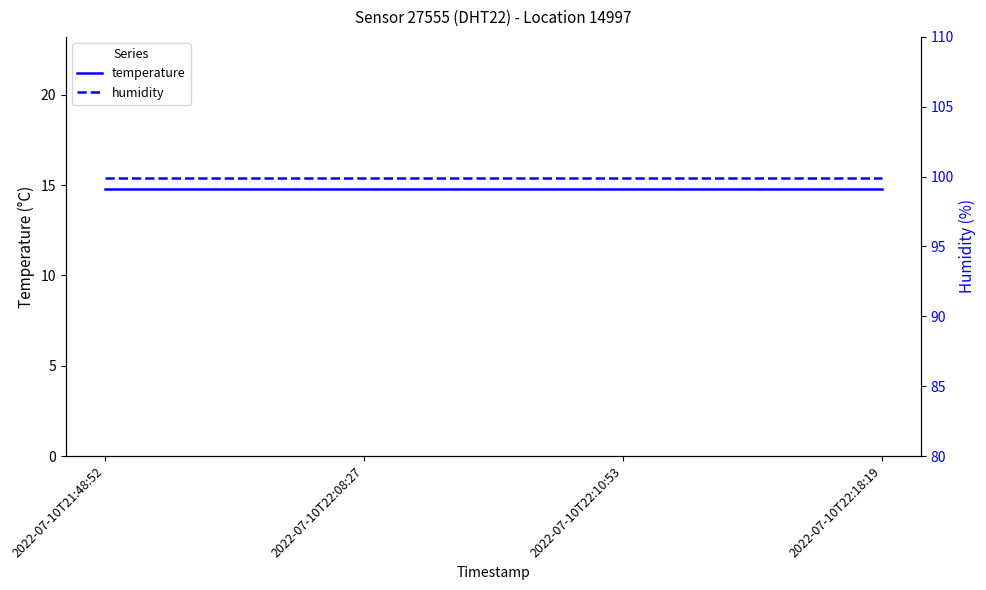

At which label does temperature reach its minimum?

2022-07-10T21:48:52